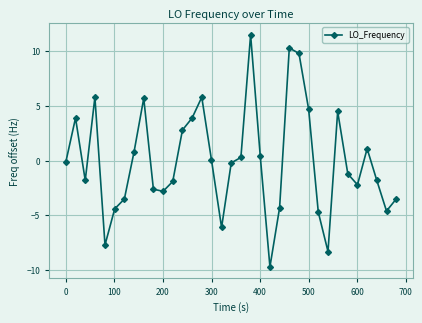

How many lines are shown in the chart?

1